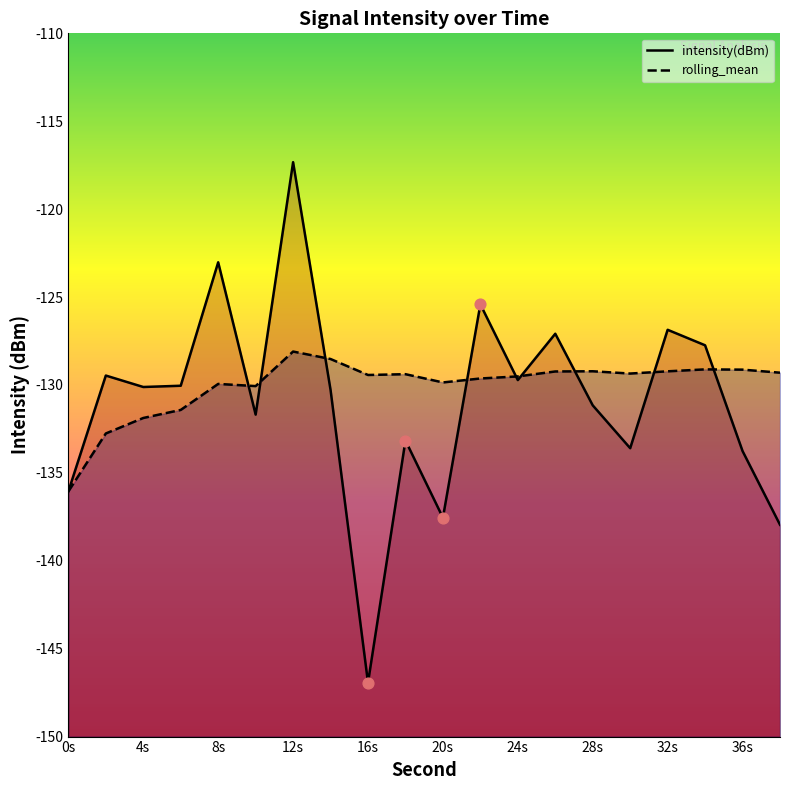

Which series has the largest Y range (max minus min)?

intensity(dBm)